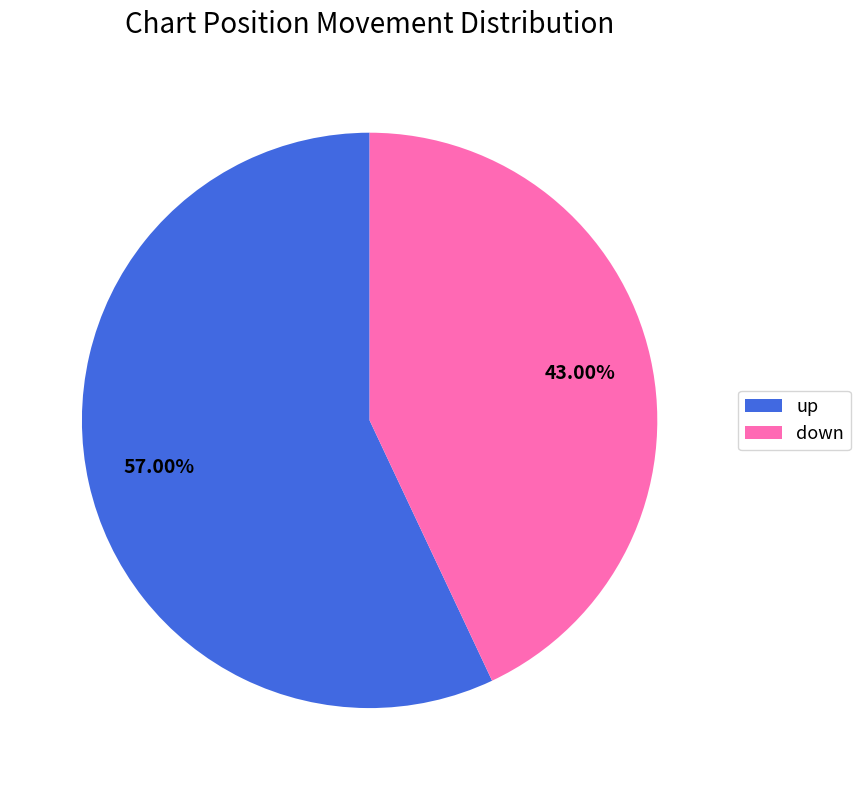

Approximately how many times larger is the value at up compared to down?

1.3